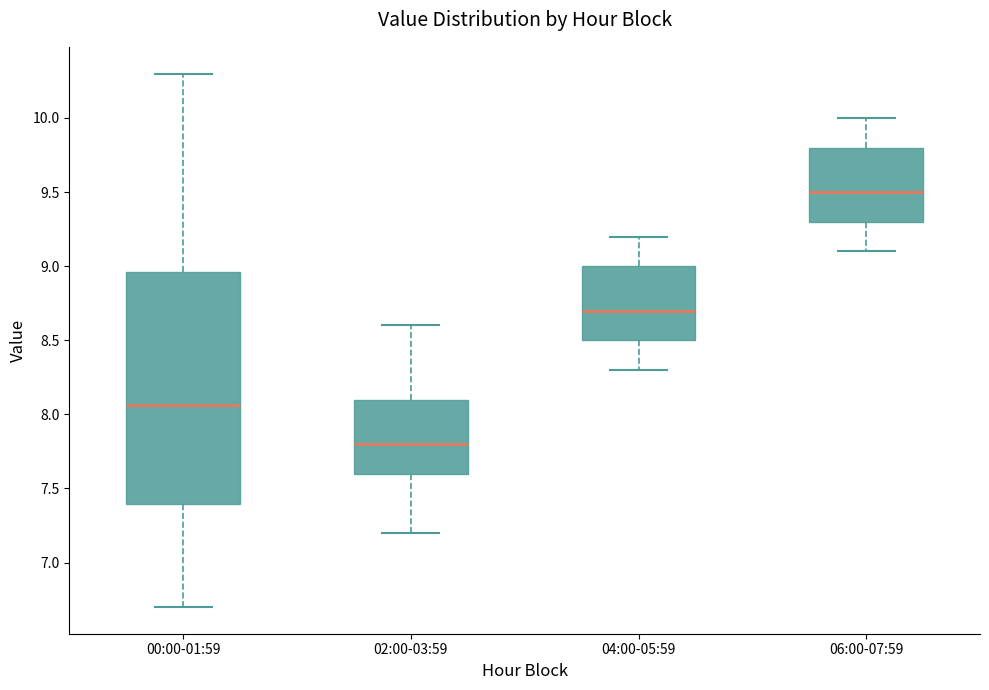

Where does the median line of the box for 04:00-05:59 sit on the y-axis? The values are not printed on the chart, so give them approximately, as read against the axis.

8.70